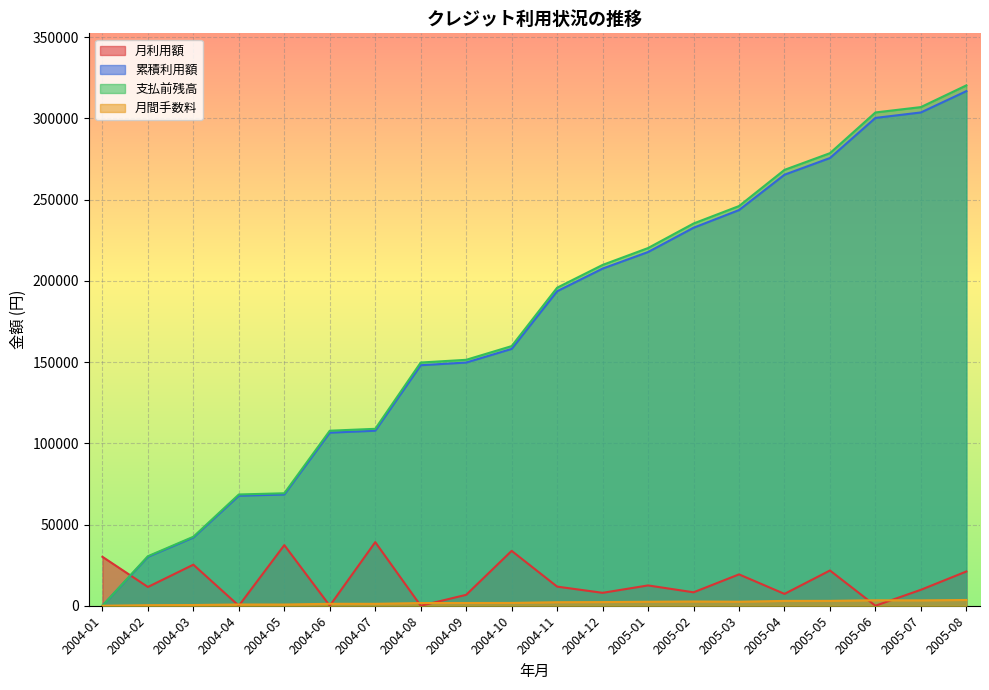

At which label does 月利用額 reach its peak?

2004-07